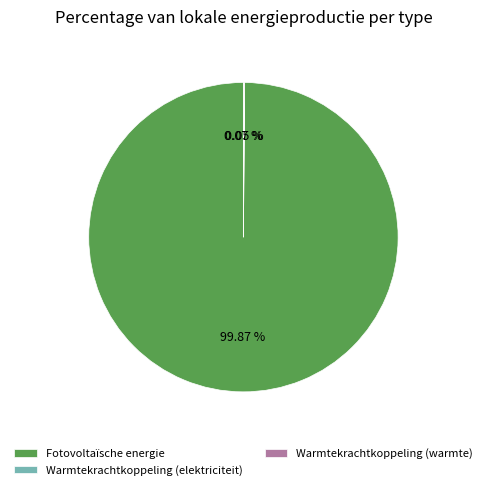

Does Fotovoltaïsche energie represent more than half of the total?

Yes